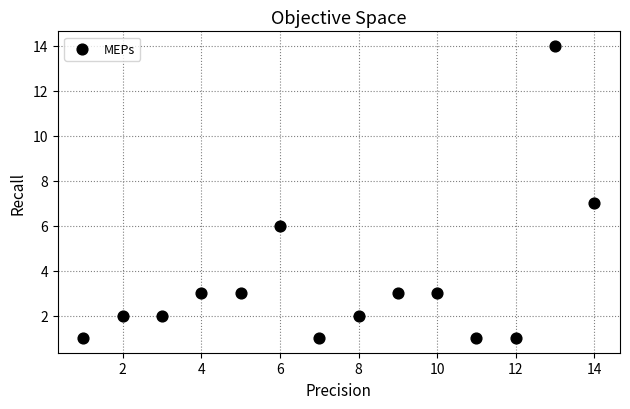

What is the range of X values (max minus min)?

13